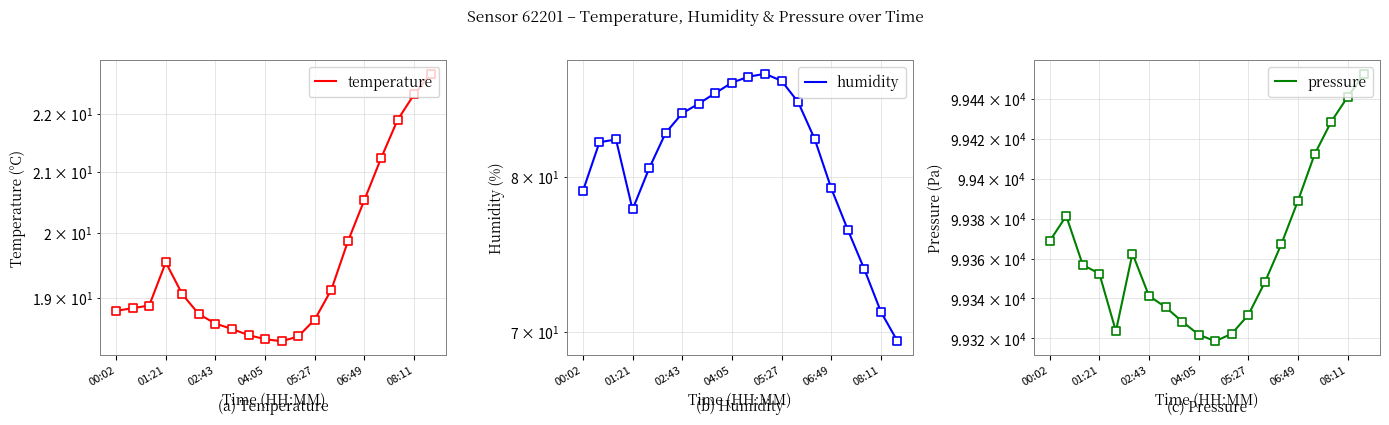

What are all the series names shown in the legend?

temperature, humidity, pressure